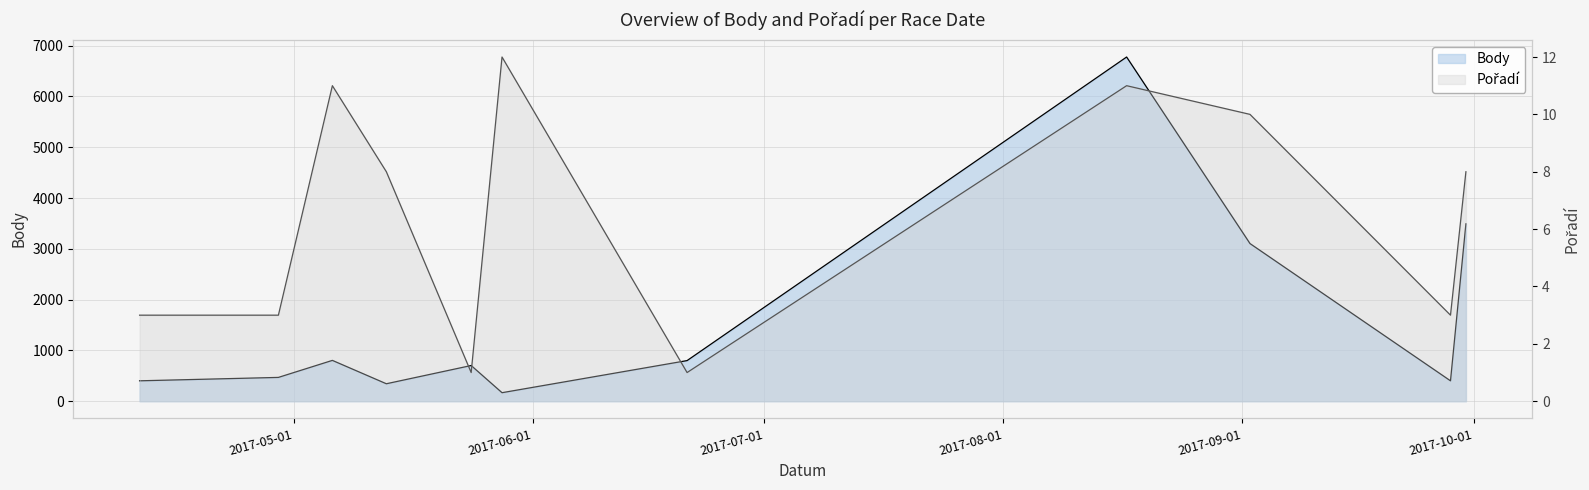

True or false: Body and Pořadí intersect in this chart.

False